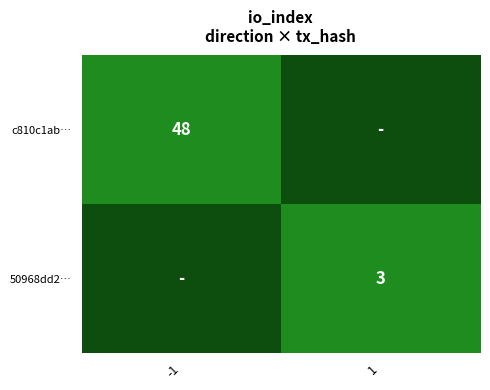

How many data points does each series have?

2